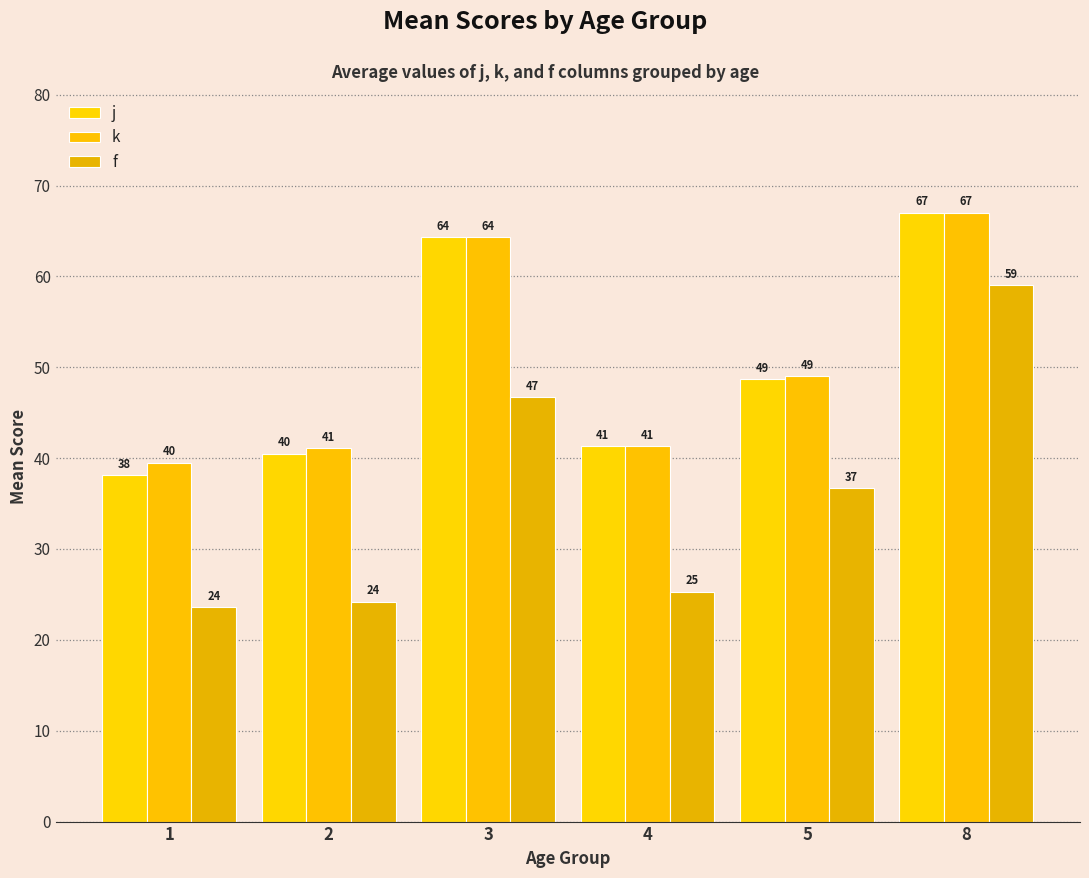

What is the difference between the highest and lowest values at 2?

16.9